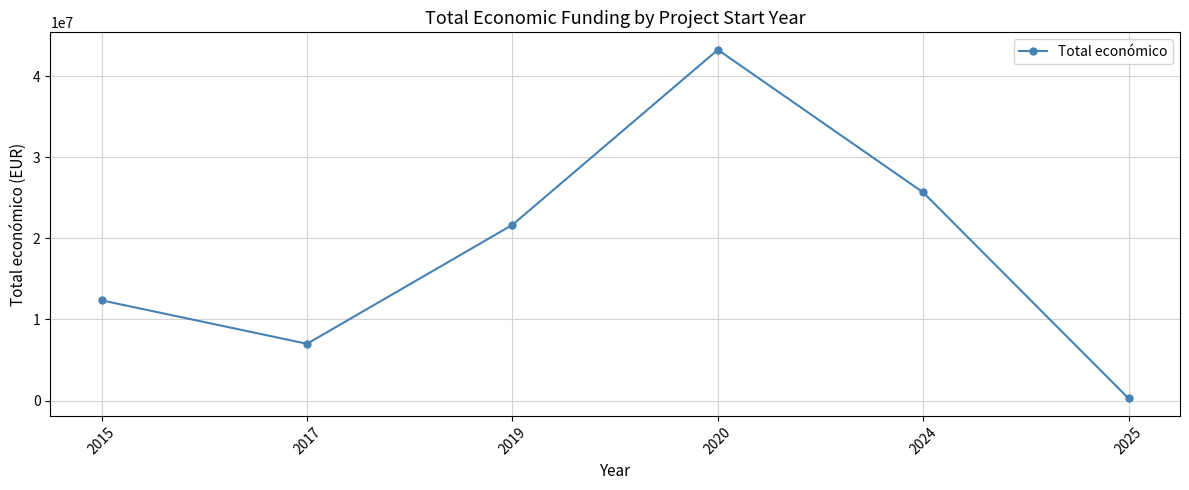

True or false: the data shows 35431567 at 2019.

False